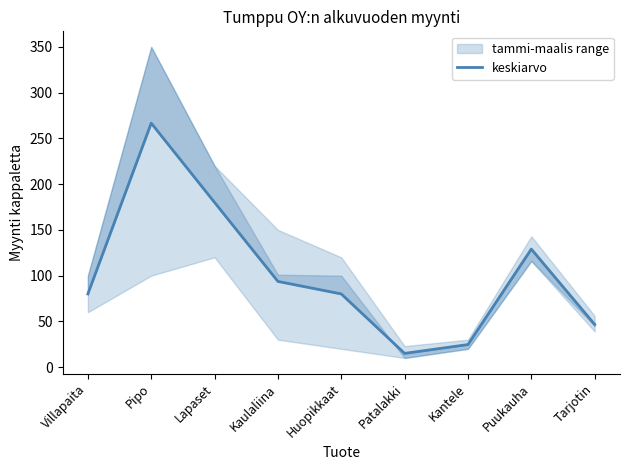

Rank the categories by value from lowest to highest.

Patalakki, Kantele, Tarjotin, Villapaita, Huopikkaat, Kaulaliina, Puukauha, Lapaset, Pipo